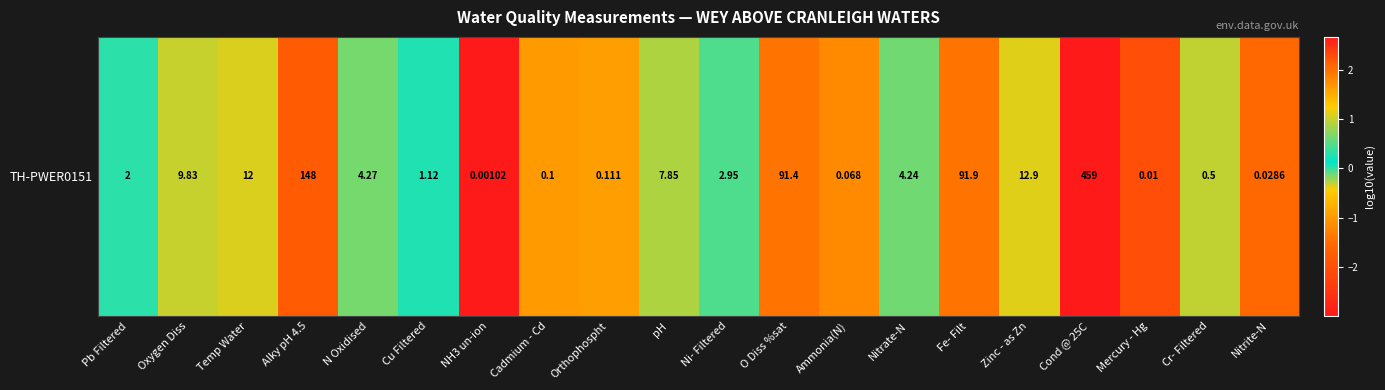

Reading left to right, extract all data points from this chart.

Pb Filtered=0.3	Oxygen Diss=1.0	Temp Water=1.1	Alky pH 4.5=2.2	N Oxidised=0.6	Cu Filtered=0.0	NH3 un-ion=-3.0	Cadmium - Cd=-1.0	Orthophospht=-1.0	pH=0.9	Ni- Filtered=0.5	O Diss %sat=2.0	Ammonia(N)=-1.2	Nitrate-N=0.6	Fe- Filt=2.0	Zinc - as Zn=1.1	Cond @ 25C=2.7	Mercury - Hg=-2.0	Cr- Filtered=-0.3	Nitrite-N=-1.5